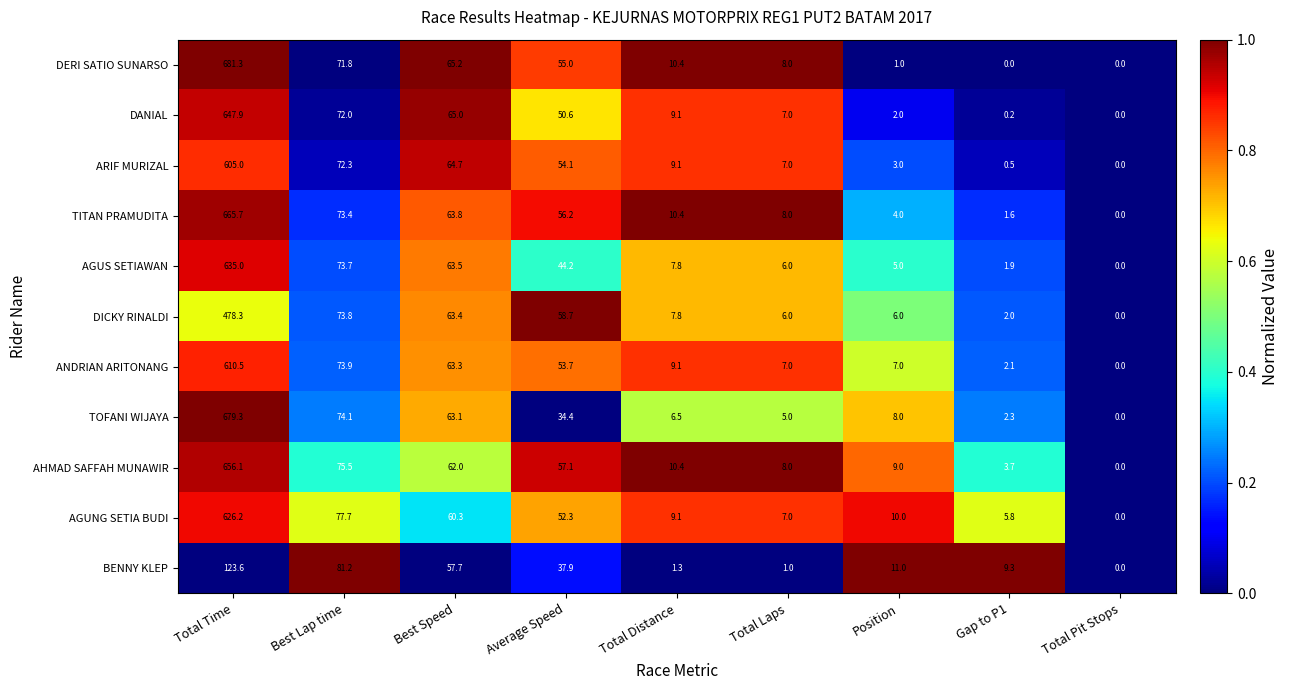

At which category does the chart reach its peak across all series?

Total Time